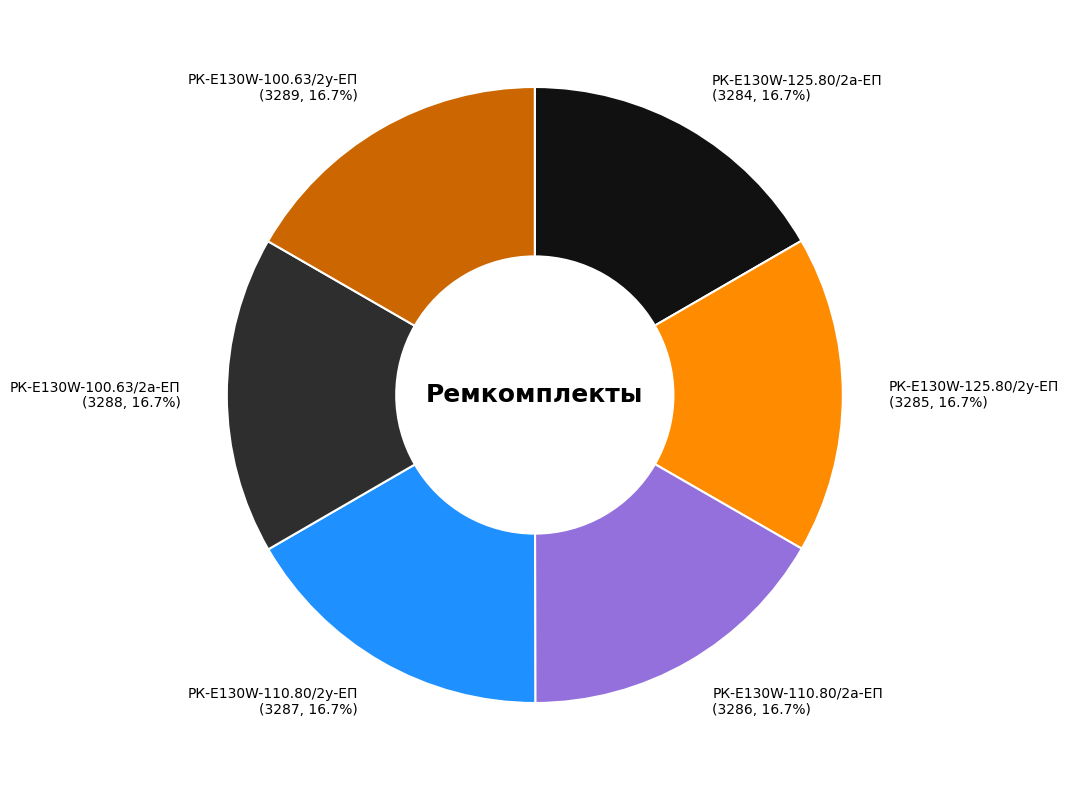

What percentage do РК-E130W-110.80/2у-ЕП and РК-E130W-100.63/2а-ЕП together represent?

33.3%